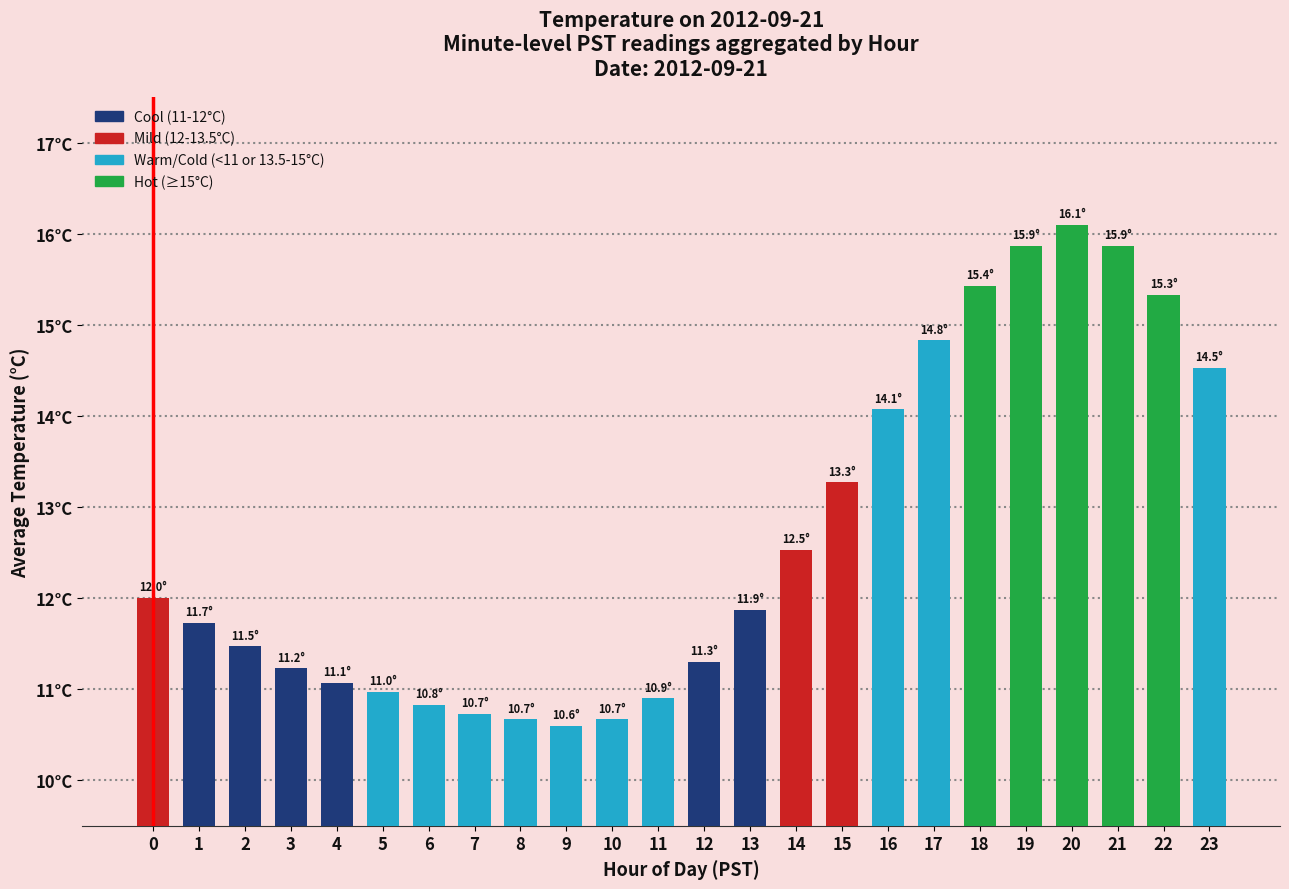

List the labels in order of value, smallest first.

9, 8, 10, 7, 6, 11, 5, 4, 3, 12, 2, 1, 13, 0, 14, 15, 16, 23, 17, 22, 18, 19, 21, 20